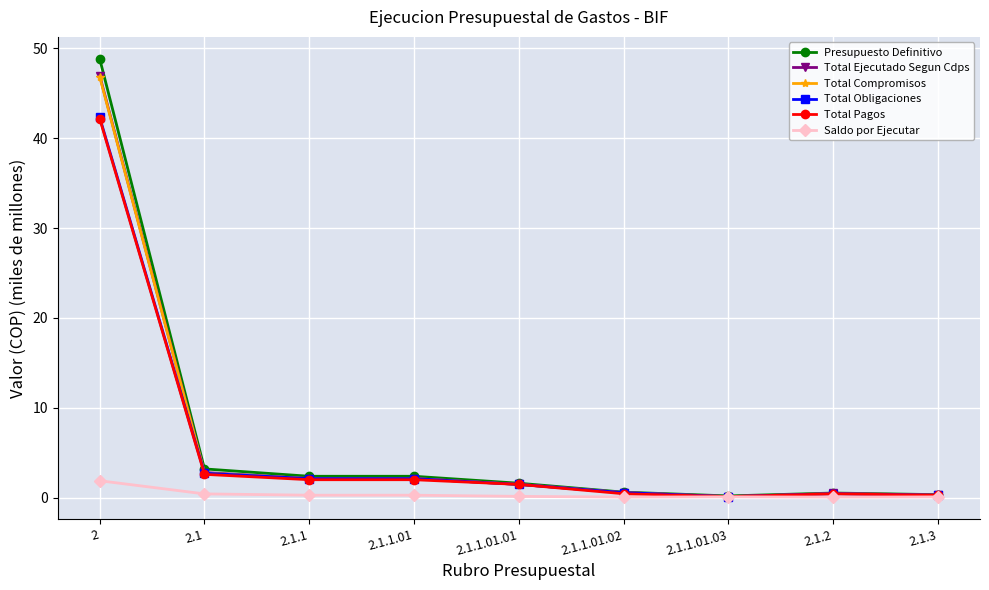

What are all the series names shown in the legend?

Presupuesto Definitivo, Total Ejecutado Segun Cdps, Total Compromisos, Total Obligaciones, Total Pagos, Saldo por Ejecutar